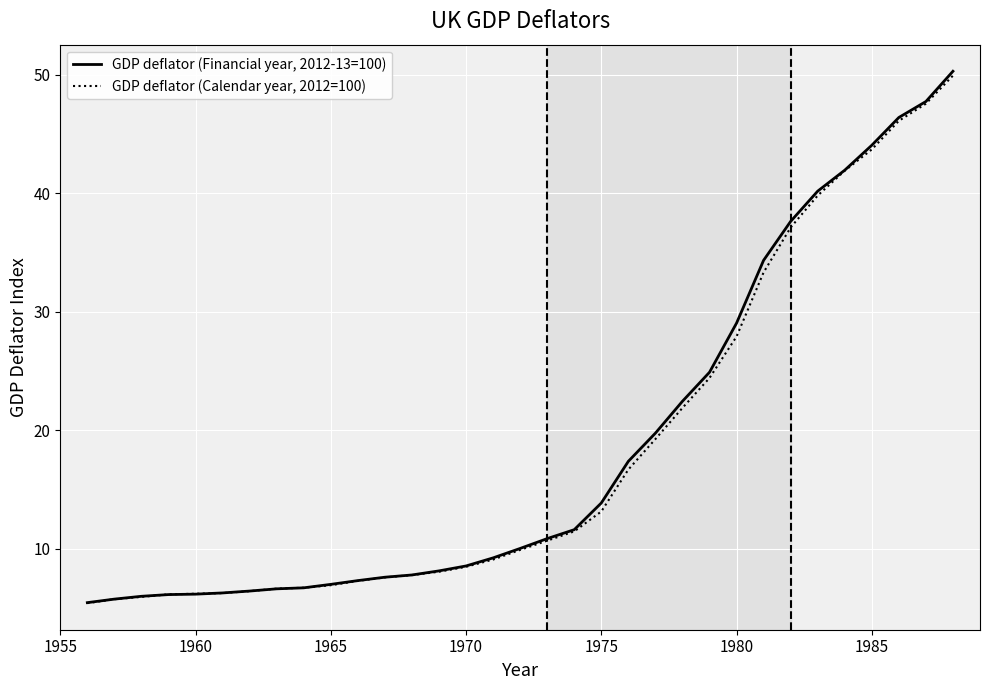

What is the difference between the maximum and minimum values in the GDP deflator (Calendar year, 2012=100) series?

44.5